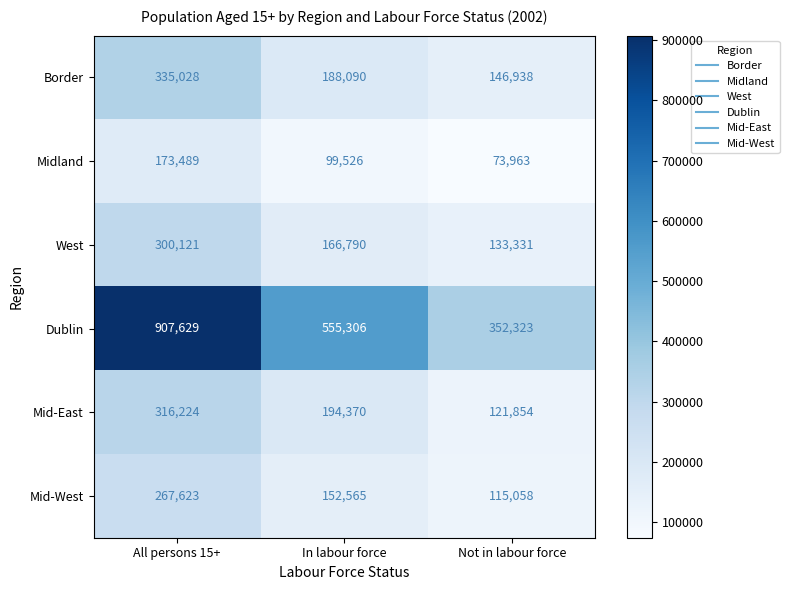

Which category has the highest value in the Midland series?

All persons 15+